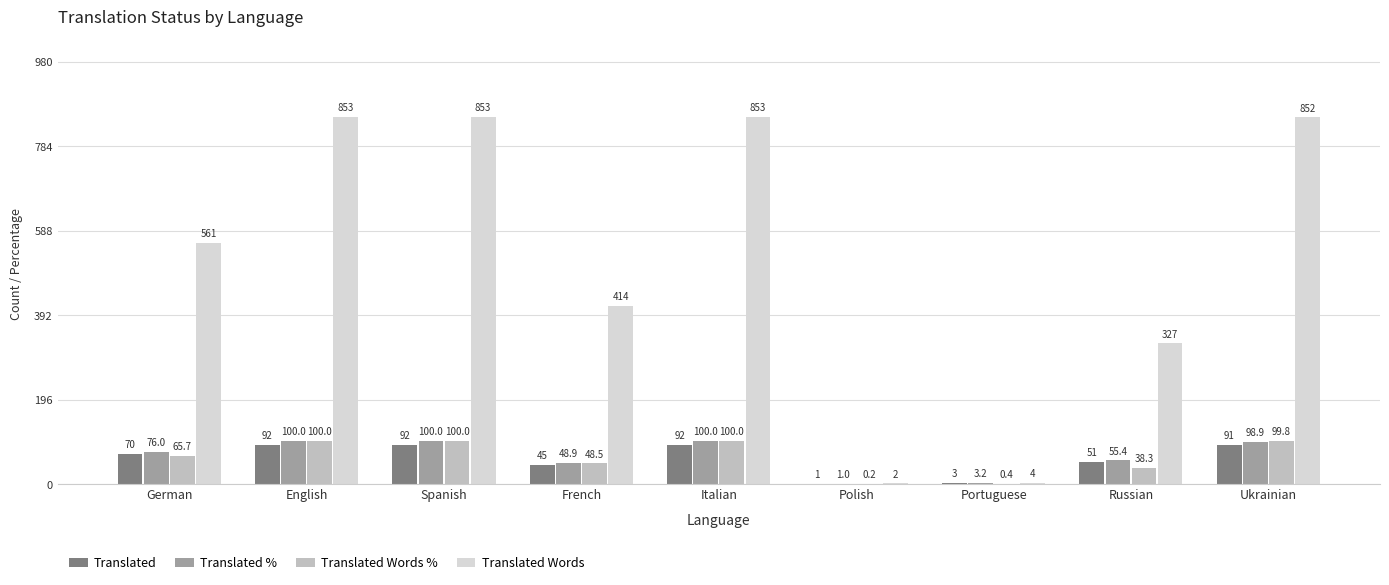

Reading left to right, transcribe all the data shown in this chart.

Translated: German=70.0	English=92.0	Spanish=92.0	French=45.0	Italian=92.0	Polish=1.0	Portuguese=3.0	Russian=51.0	Ukrainian=91.0
Translated %: German=76.0	English=100.0	Spanish=100.0	French=48.9	Italian=100.0	Polish=1.0	Portuguese=3.2	Russian=55.4	Ukrainian=98.9
Translated Words %: German=65.7	English=100.0	Spanish=100.0	French=48.5	Italian=100.0	Polish=0.2	Portuguese=0.4	Russian=38.3	Ukrainian=99.8
Translated Words: German=561.0	English=853.0	Spanish=853.0	French=414.0	Italian=853.0	Polish=2.0	Portuguese=4.0	Russian=327.0	Ukrainian=852.0